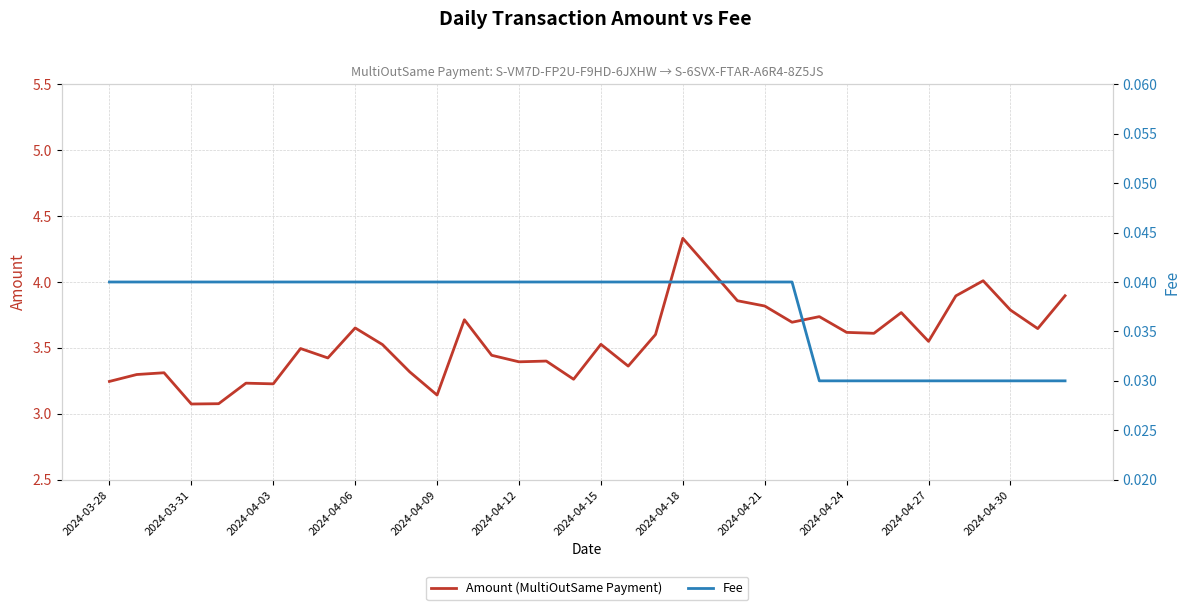

At which category does the chart reach its minimum across all series?

26